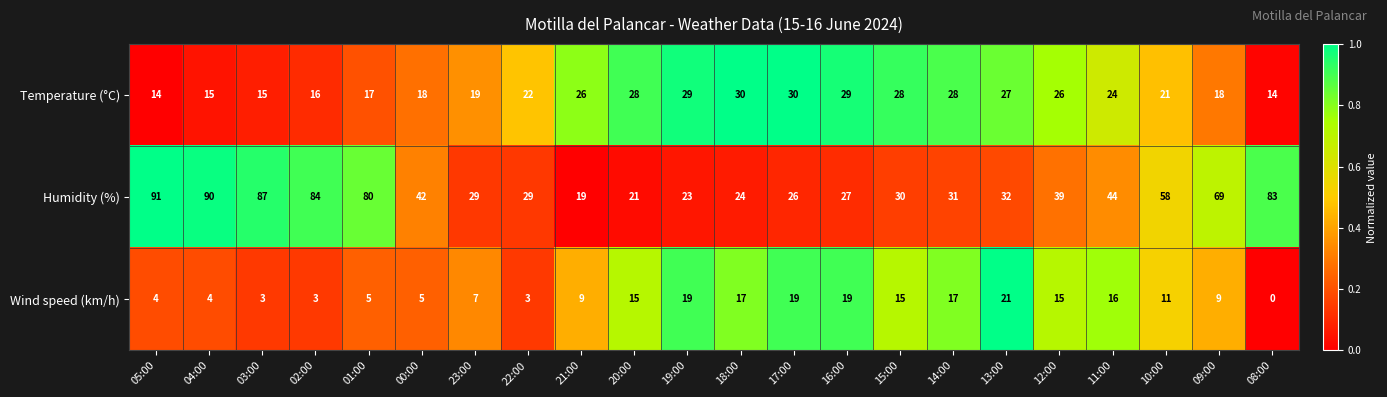

List the series in order of their overall mean, highest first.

Humidity (%), Temperature (°C), Wind speed (km/h)